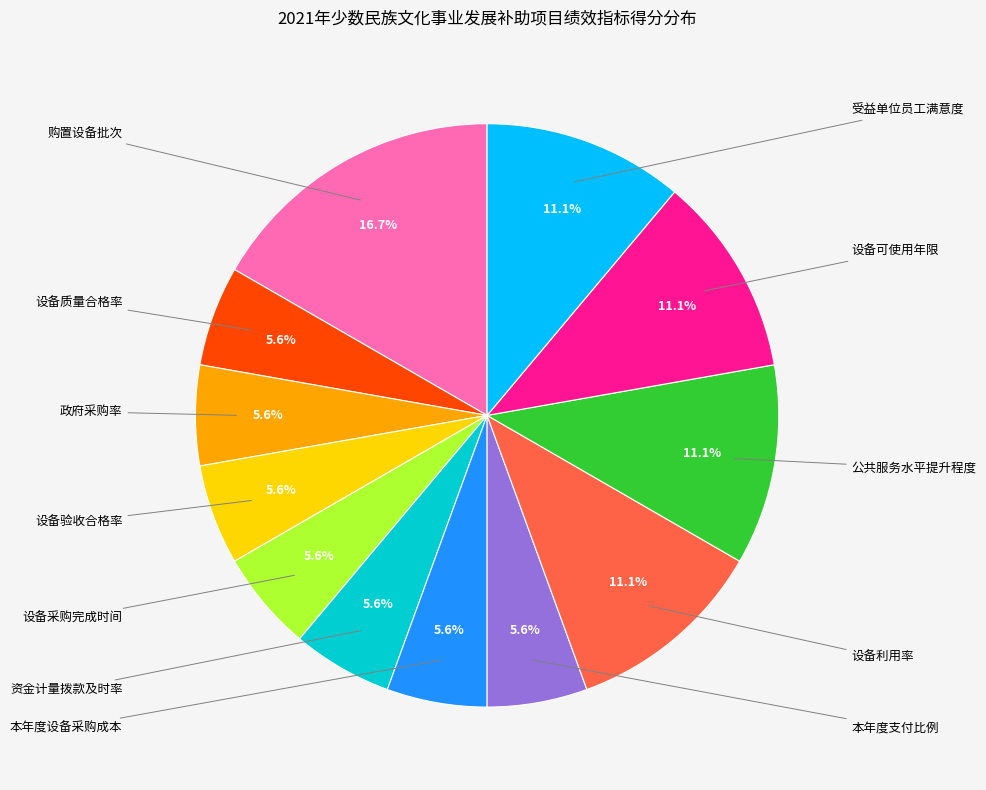

Is there any slice that represents more than half of the pie?

No